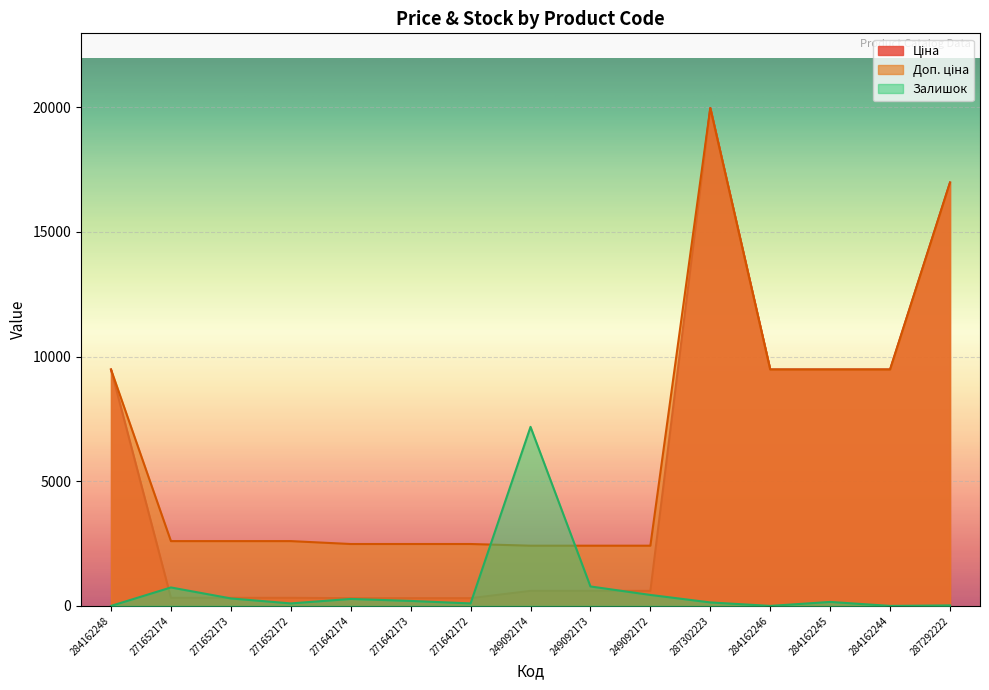

Between which two adjacent categories do Доп. ціна and Залишок first intersect?

271642172 and 249092174